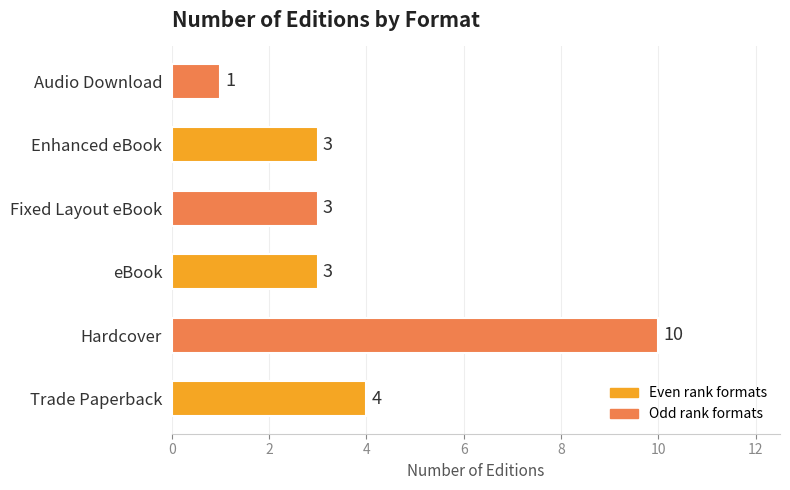

How many data points are less than 3?

1